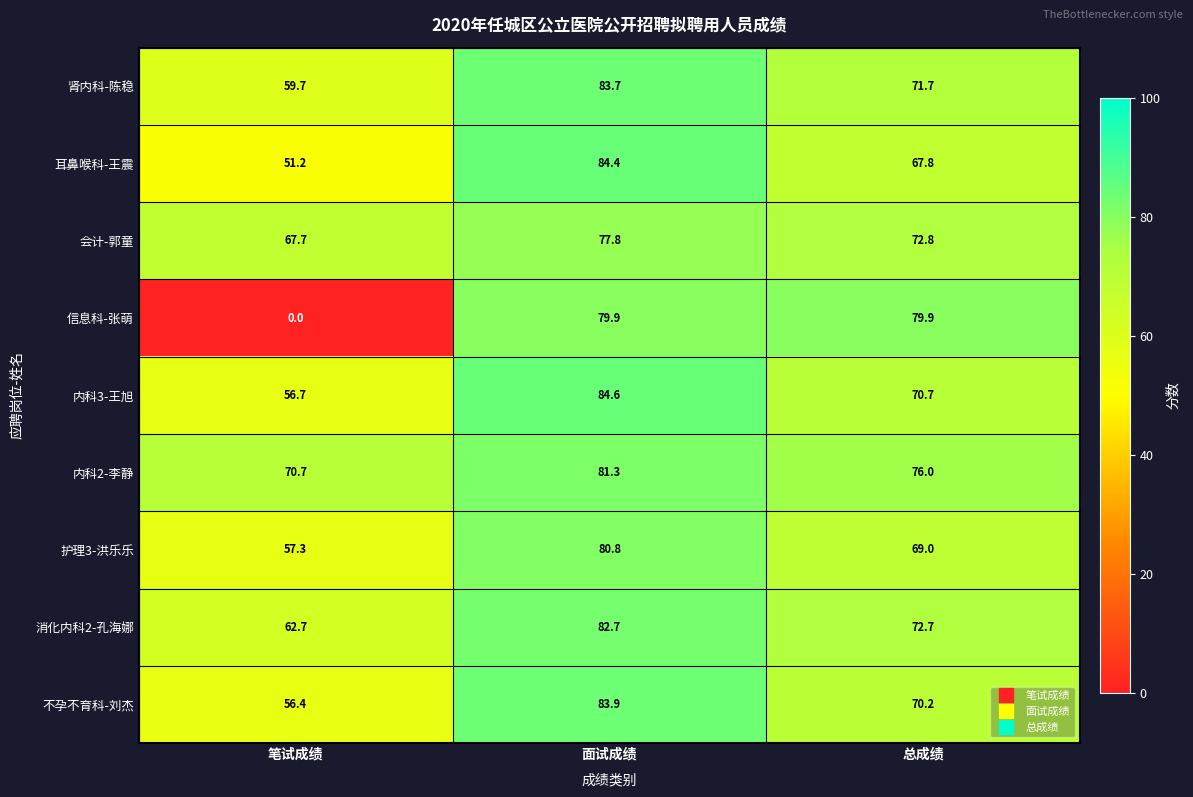

What value does the 会计-郭童 series have at 笔试成绩?

67.7